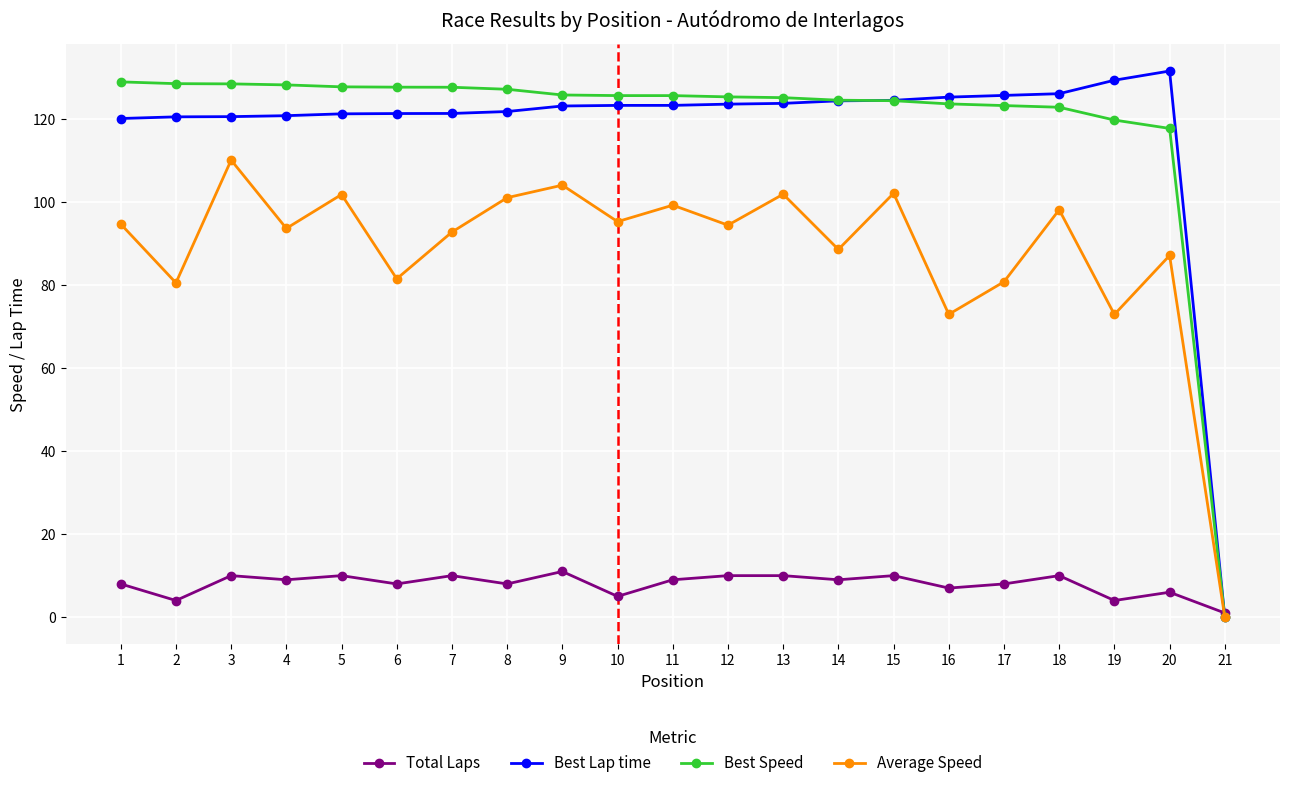

How many values in Best Lap time are above zero?

20